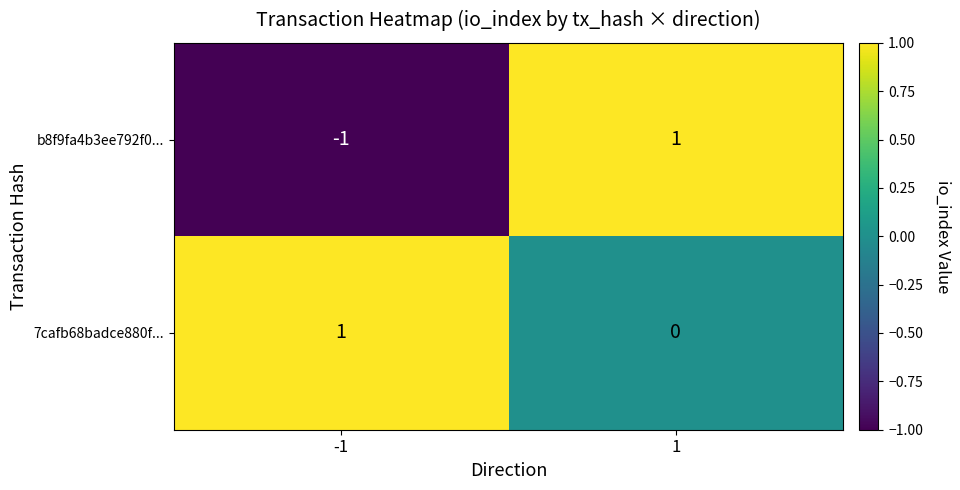

Reading left to right, extract all data points from this chart.

b8f9fa4b3ee792f0...: -1=-1	1=1
7cafb68badce880f...: -1=1	1=0